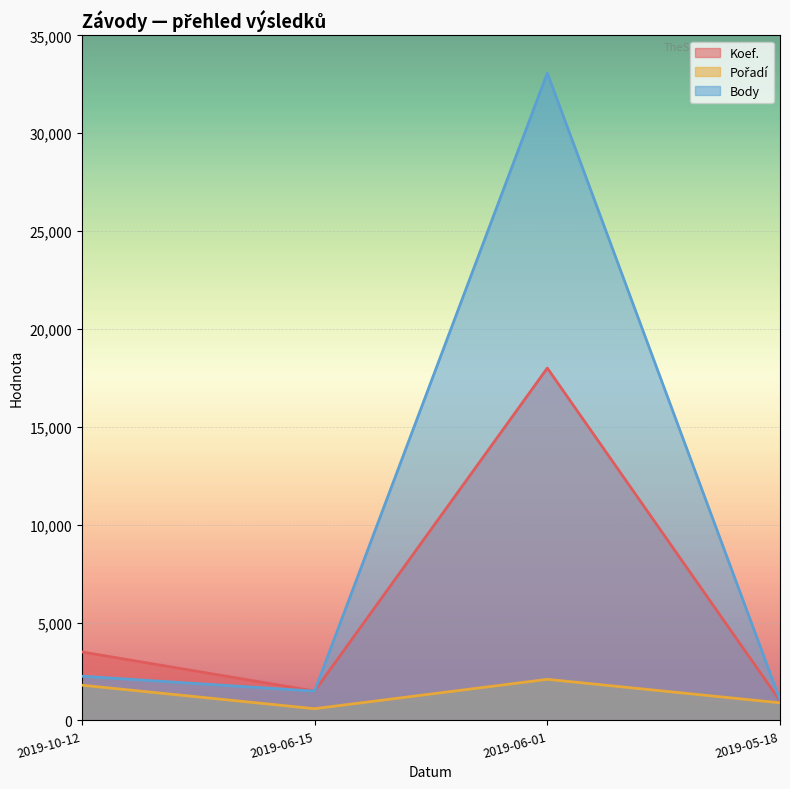

List the series in order of their peak value, highest first.

Body, Koef., Pořadí